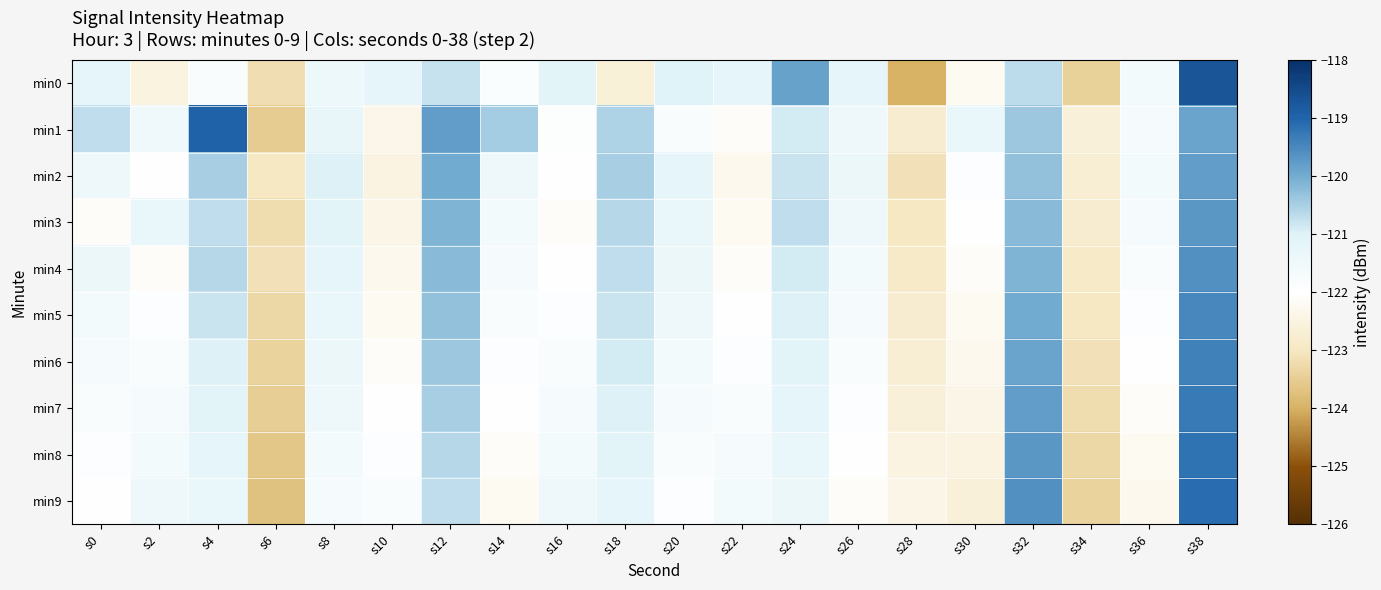

What is the difference between the highest and lowest values at s2?

1.2